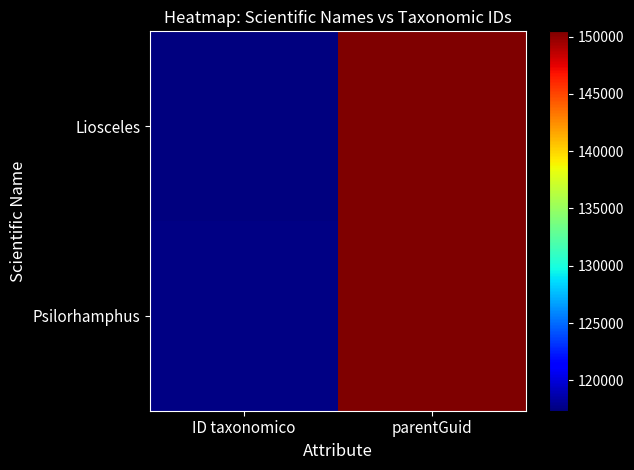

Count the number of data series in this chart.

2